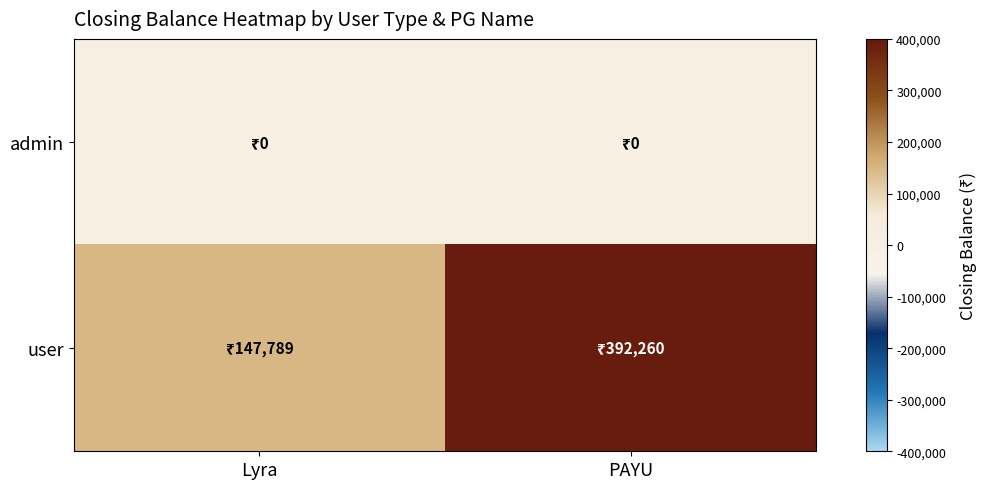

Which category has the highest value across all series?

PAYU